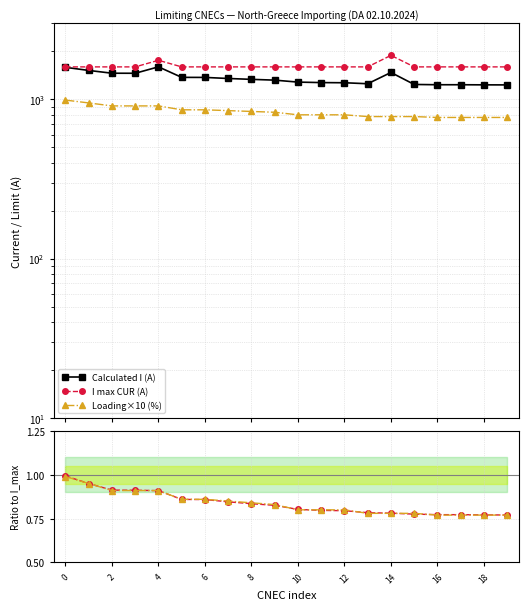

What is the maximum value shown in the chart?

1890.0